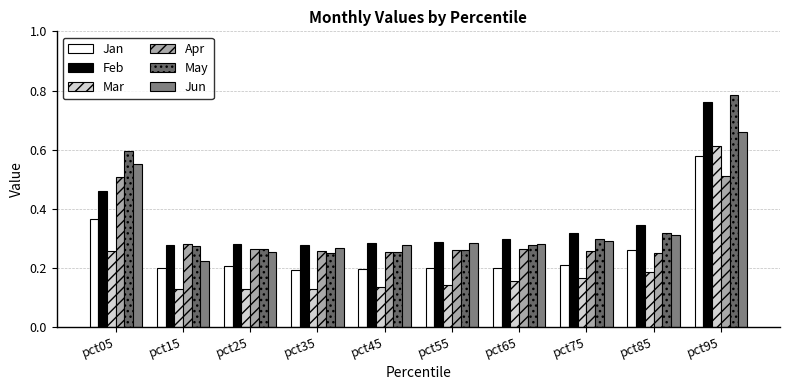

What is the smallest value displayed?

0.1